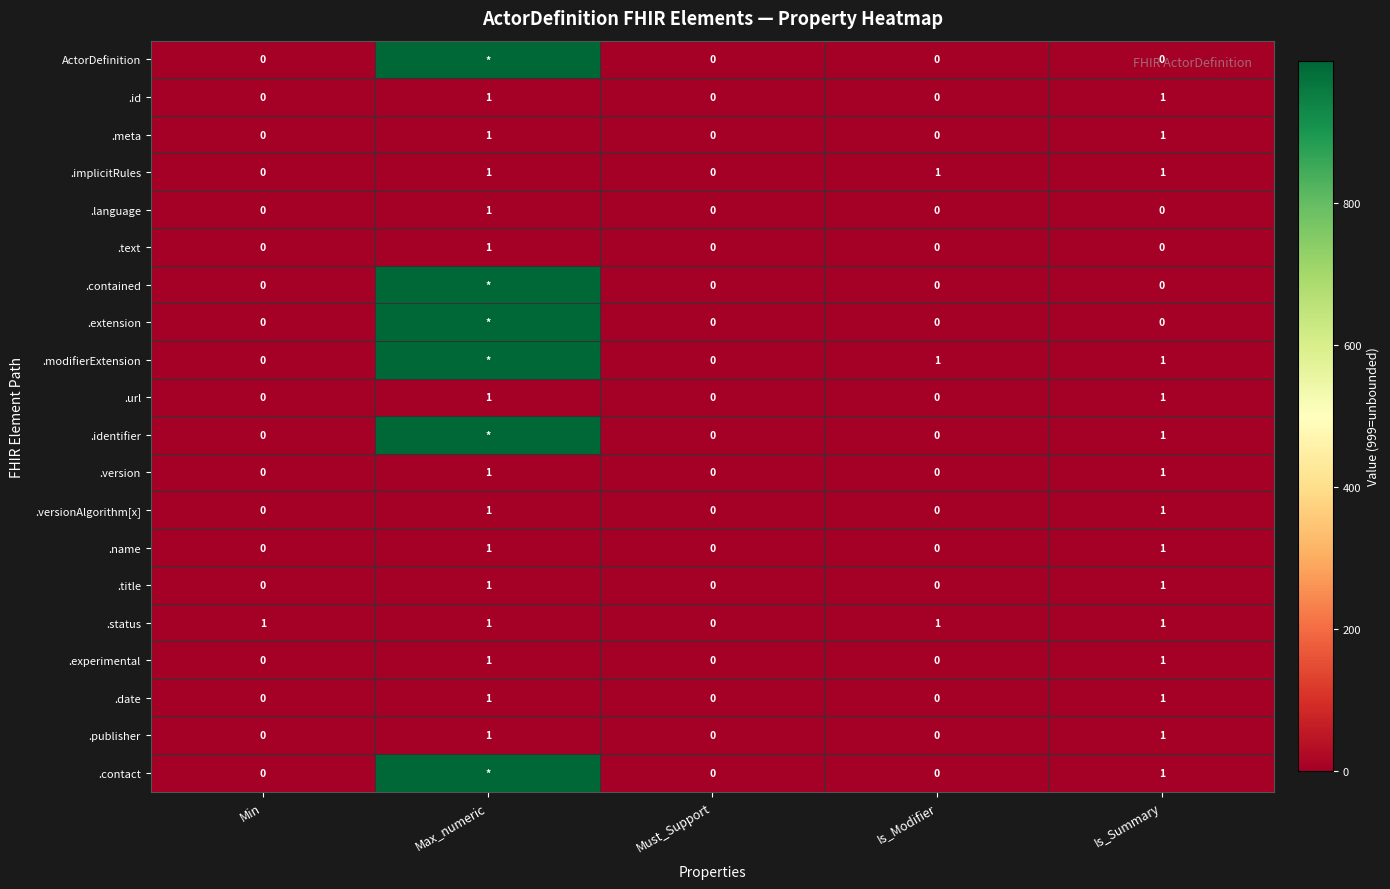

Count the .implicitRules values in the range 0 to 1.

5